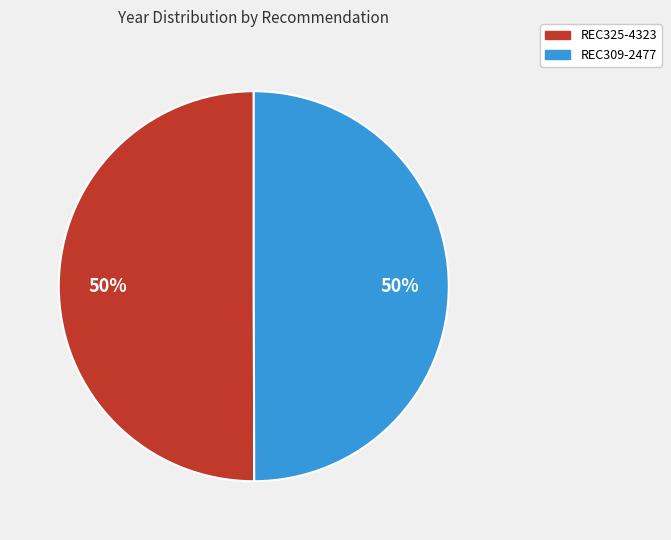

Approximately how many times larger is the value at REC309-2477 compared to REC325-4323?

1.0